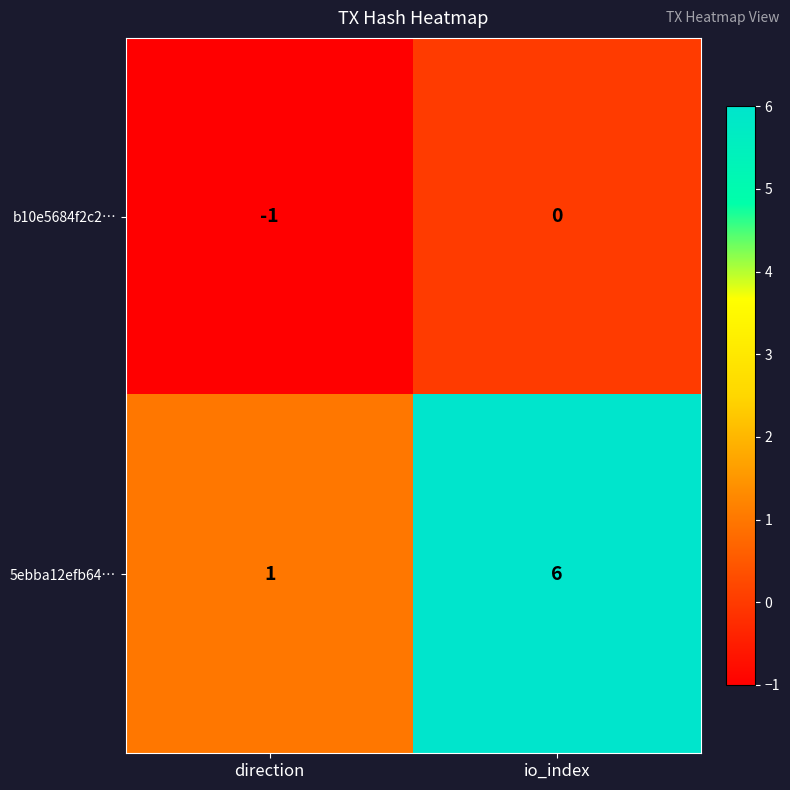

Reading left to right, extract all data points from this chart.

b10e5684f2c2…: -1	0
5ebba12efb64…: 1	6